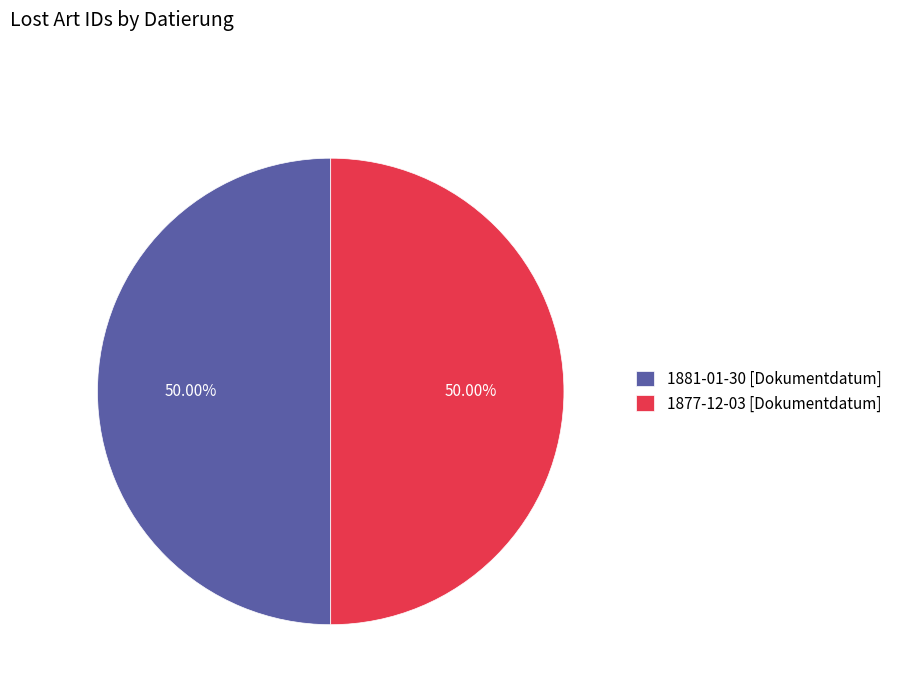

Approximately how many times larger is the value at 1877-12-03 [Dokumentdatum] compared to 1881-01-30 [Dokumentdatum]?

1.0